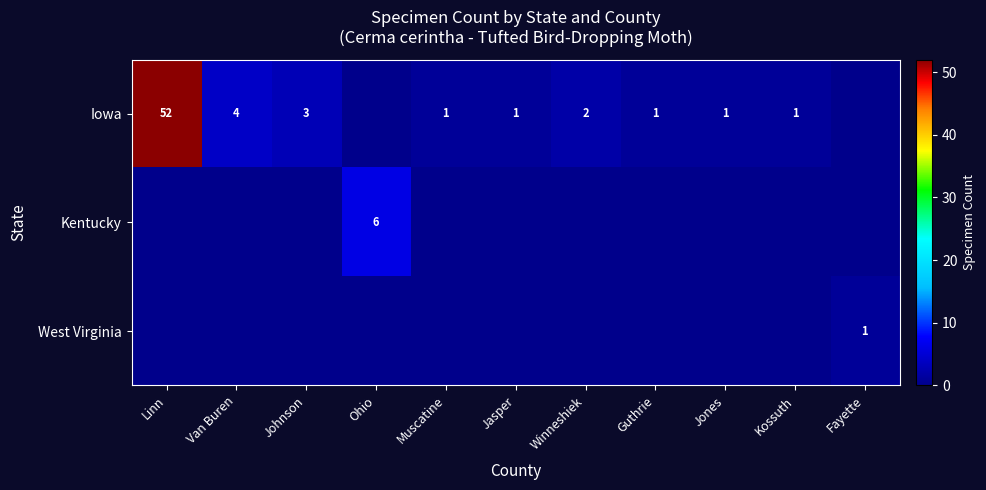

Which has a higher value, Ohio or Kossuth?

Kossuth